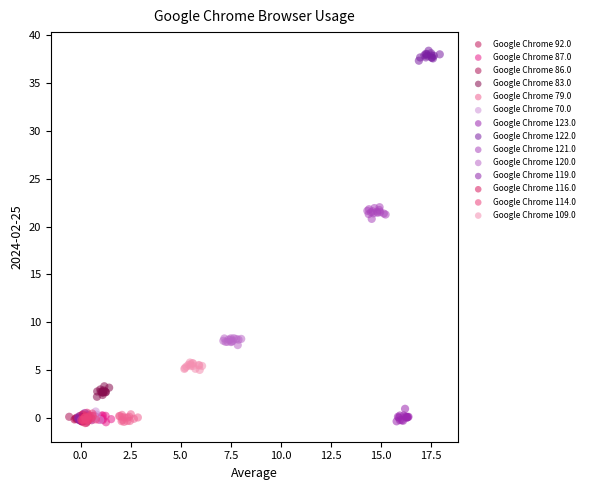

Which series contains the highest Y value?

Google Chrome 122.0